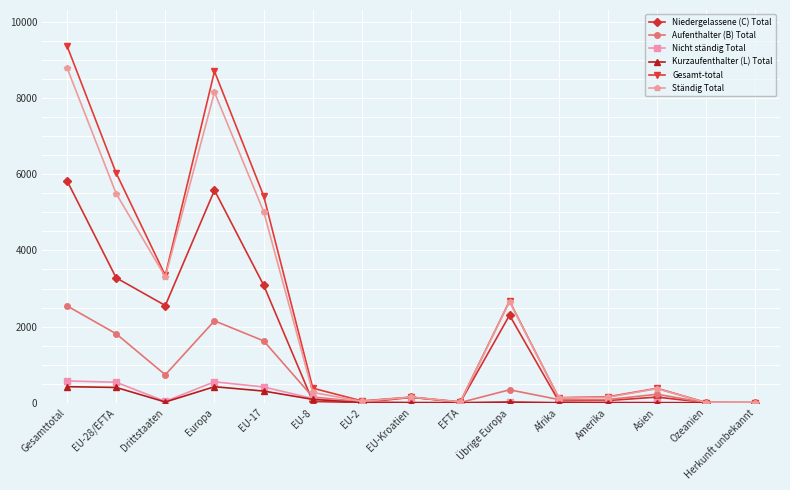

What are all the series names shown in the legend?

Niedergelassene (C) Total, Aufenthalter (B) Total, Nicht ständig Total, Kurzaufenthalter (L) Total, Gesamt-total, Ständig Total